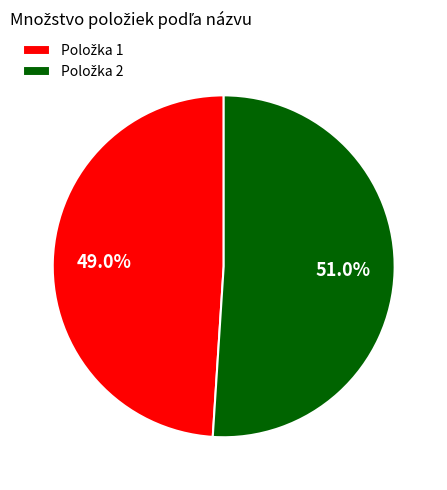

Rank the categories by value from lowest to highest.

Položka 1, Položka 2